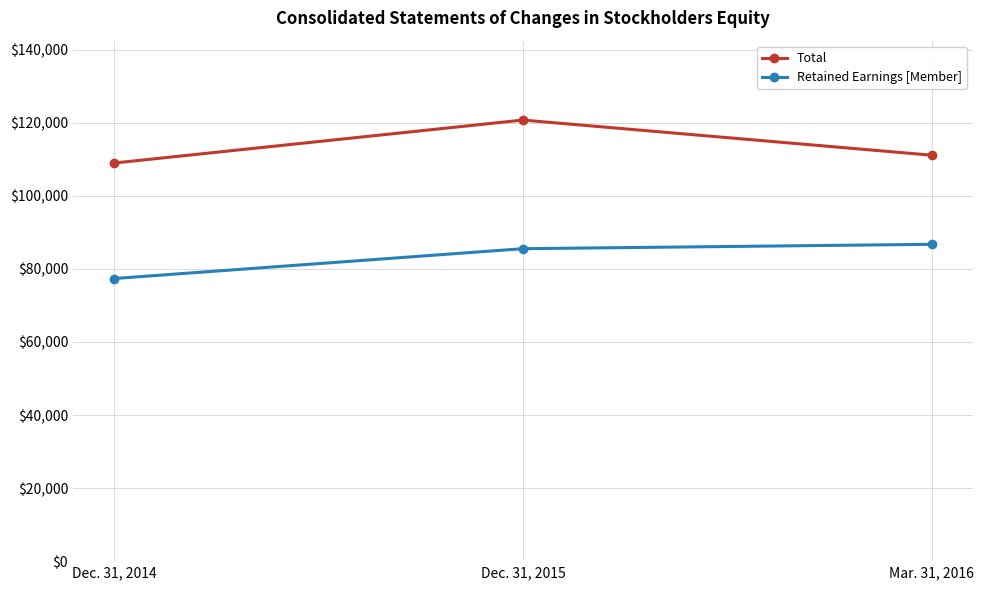

Does the chart have visible grid lines?

Yes